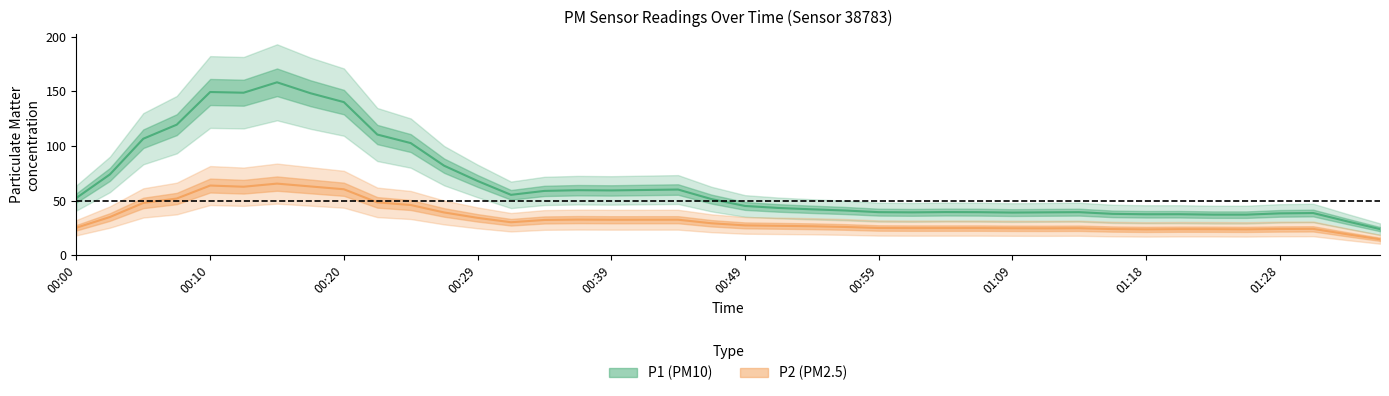

Which series has the widest spread of values?

P1 (PM10)